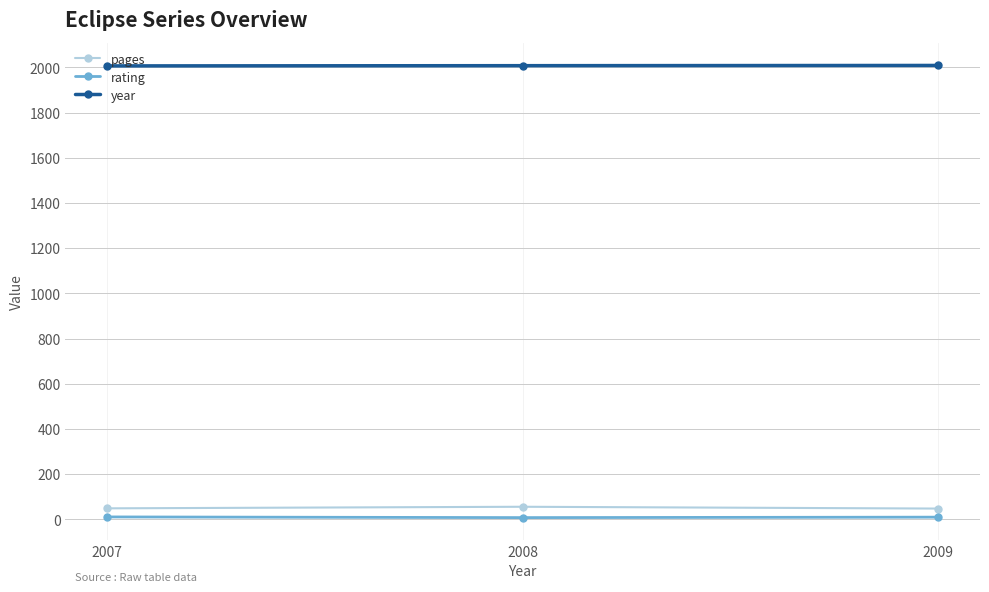

What is the highest value of the pages series?

55